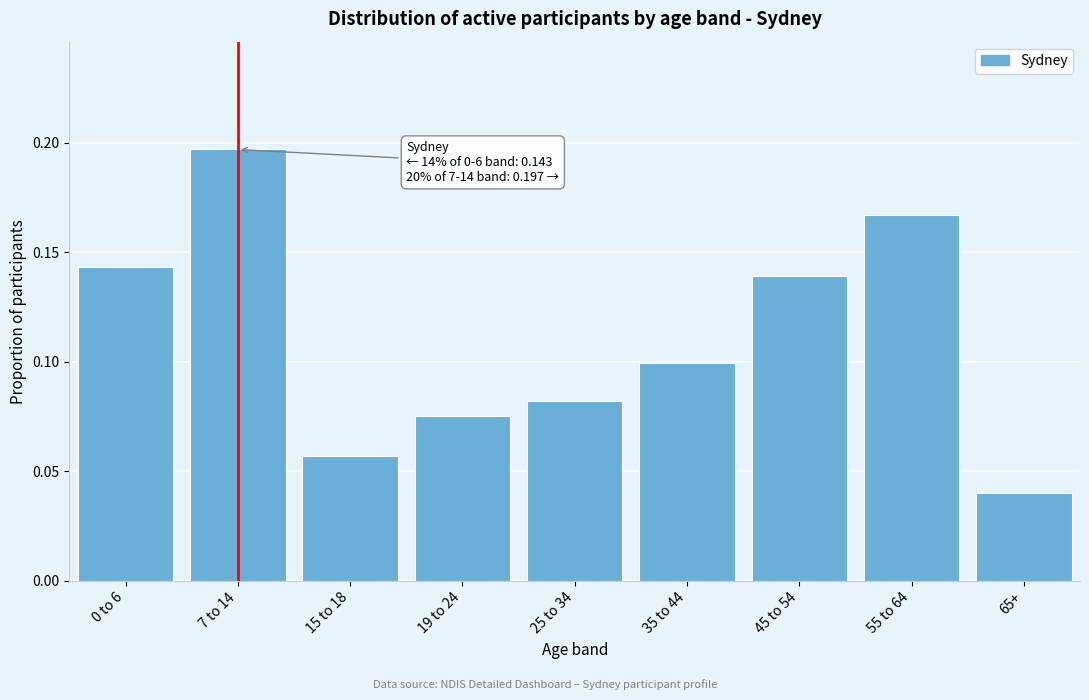

Is it true that the value at 0 to 6 is 0.0?

False